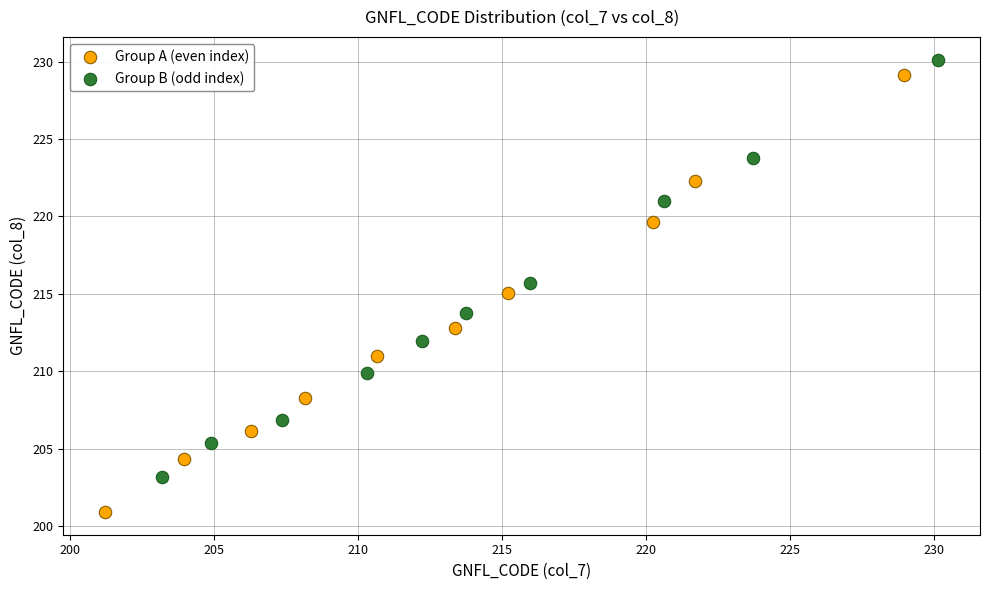

Which series has the largest Y range (max minus min)?

Group A (even index)